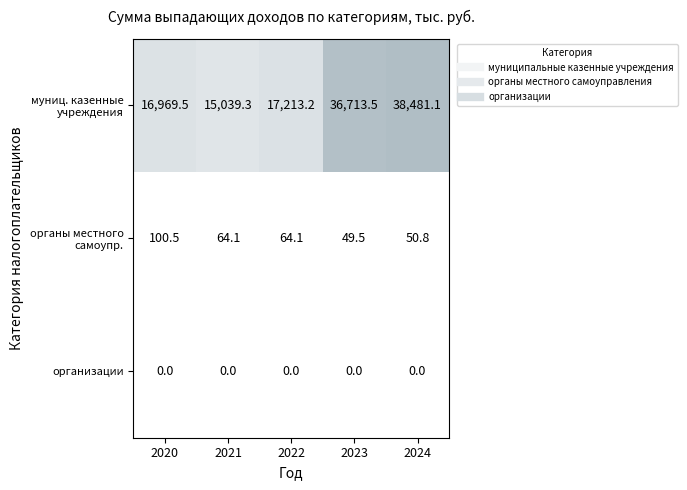

At which category is the sum across all series the highest?

2024